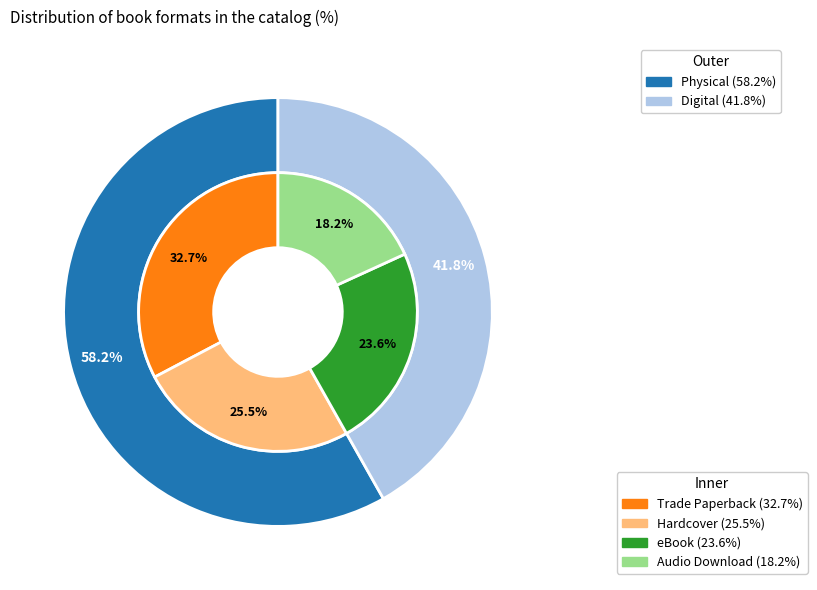

Which has a higher value, Audio Download or Trade Paperback?

Trade Paperback